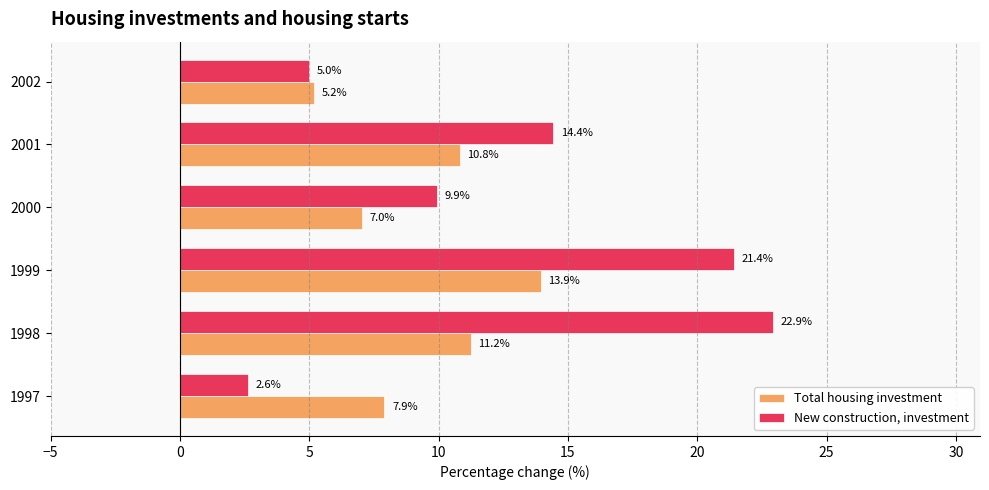

The value of Total housing investment at 2002 is 2.9. True or false?

False